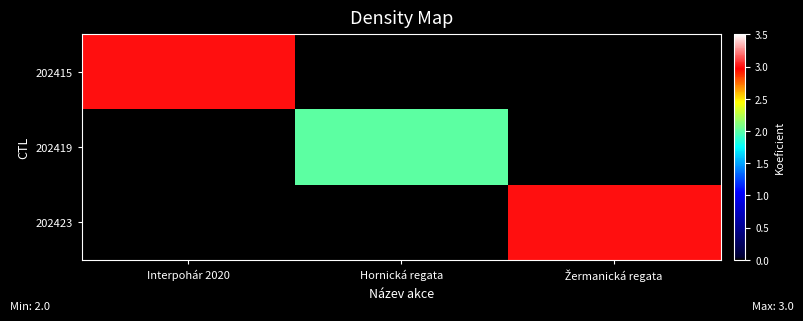

Reading left to right, list all the values displayed in this chart.

202415: Interpohár 2020=3	Hornická regata=0	Žermanická regata=0
202419: Interpohár 2020=0	Hornická regata=2	Žermanická regata=0
202423: Interpohár 2020=0	Hornická regata=0	Žermanická regata=3